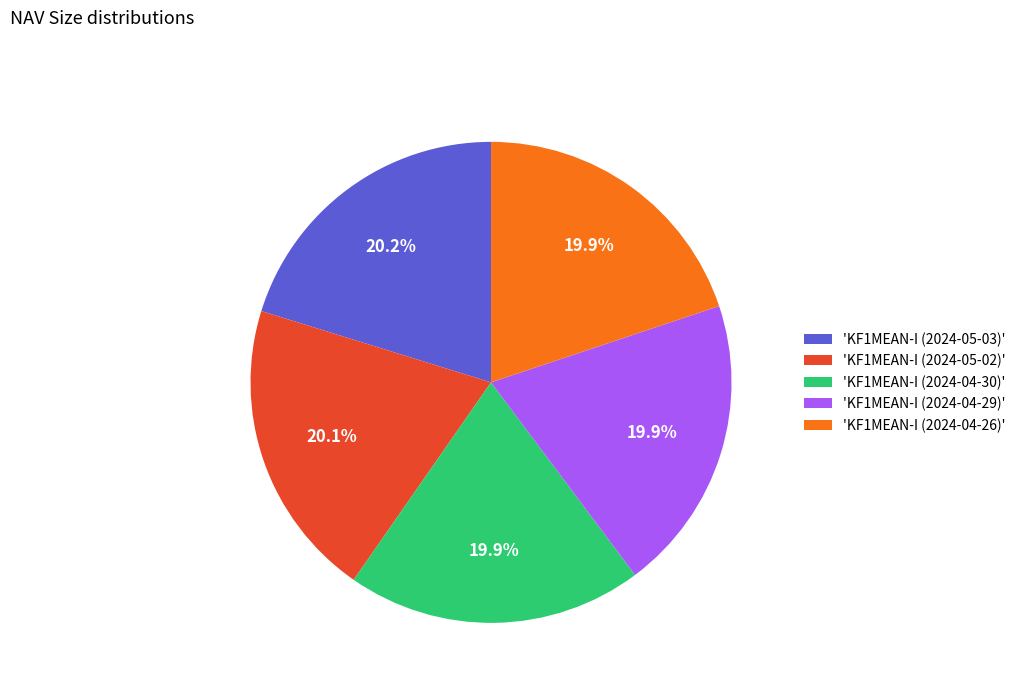

Combined, do 'KF1MEAN-I (2024-04-29)' and 'KF1MEAN-I (2024-04-30)' account for over 50%?

No